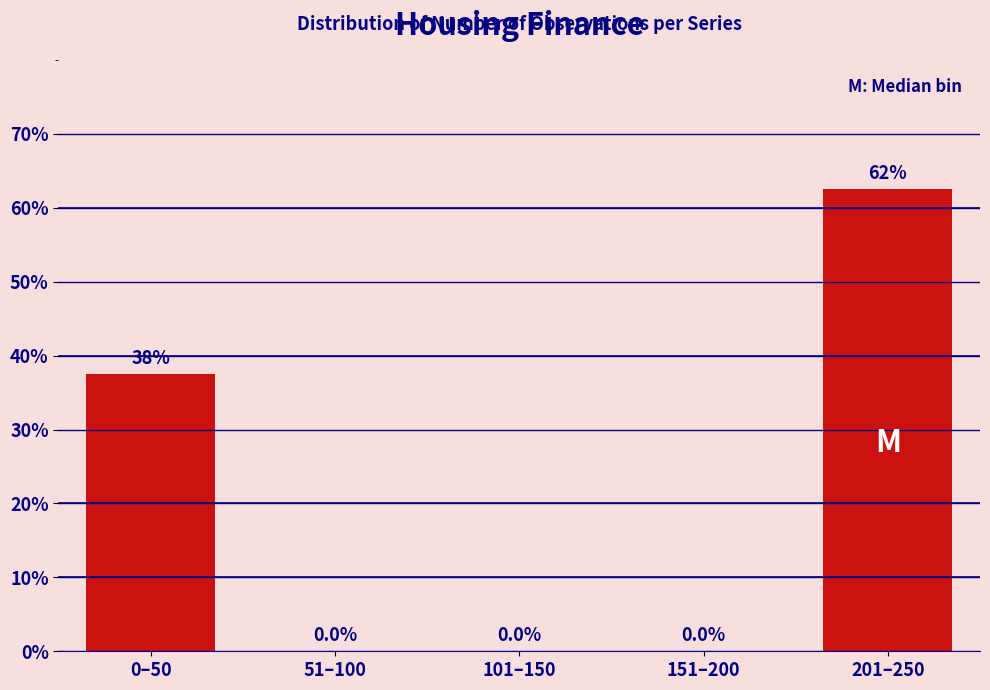

Reading left to right, extract all data points from this chart.

0–50=37.5	51–100=0.0	101–150=0.0	151–200=0.0	201–250=62.5